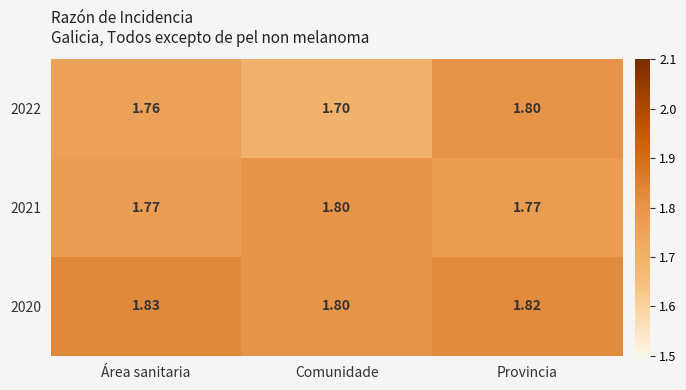

Which series changed the most between Área sanitaria and Provincia?

2022